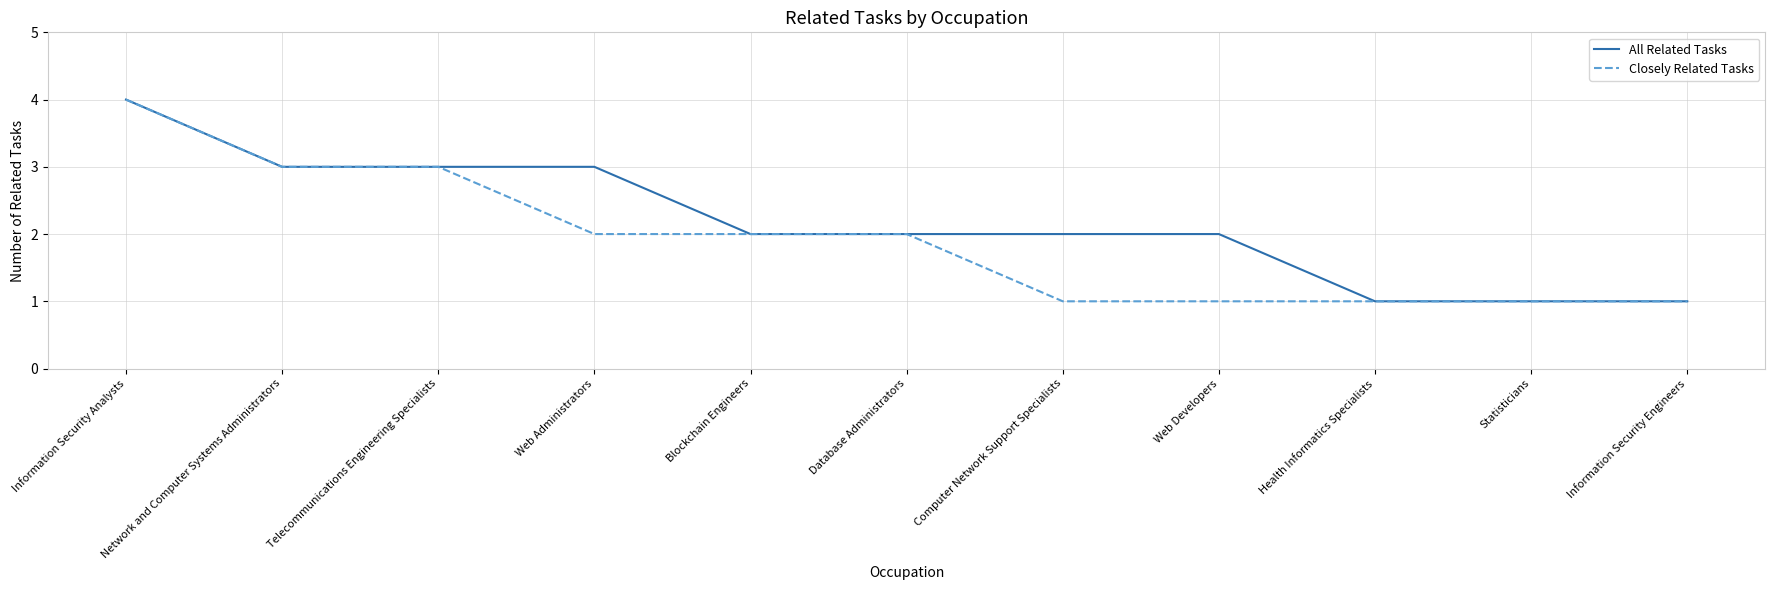

What is the maximum value shown in the chart?

4